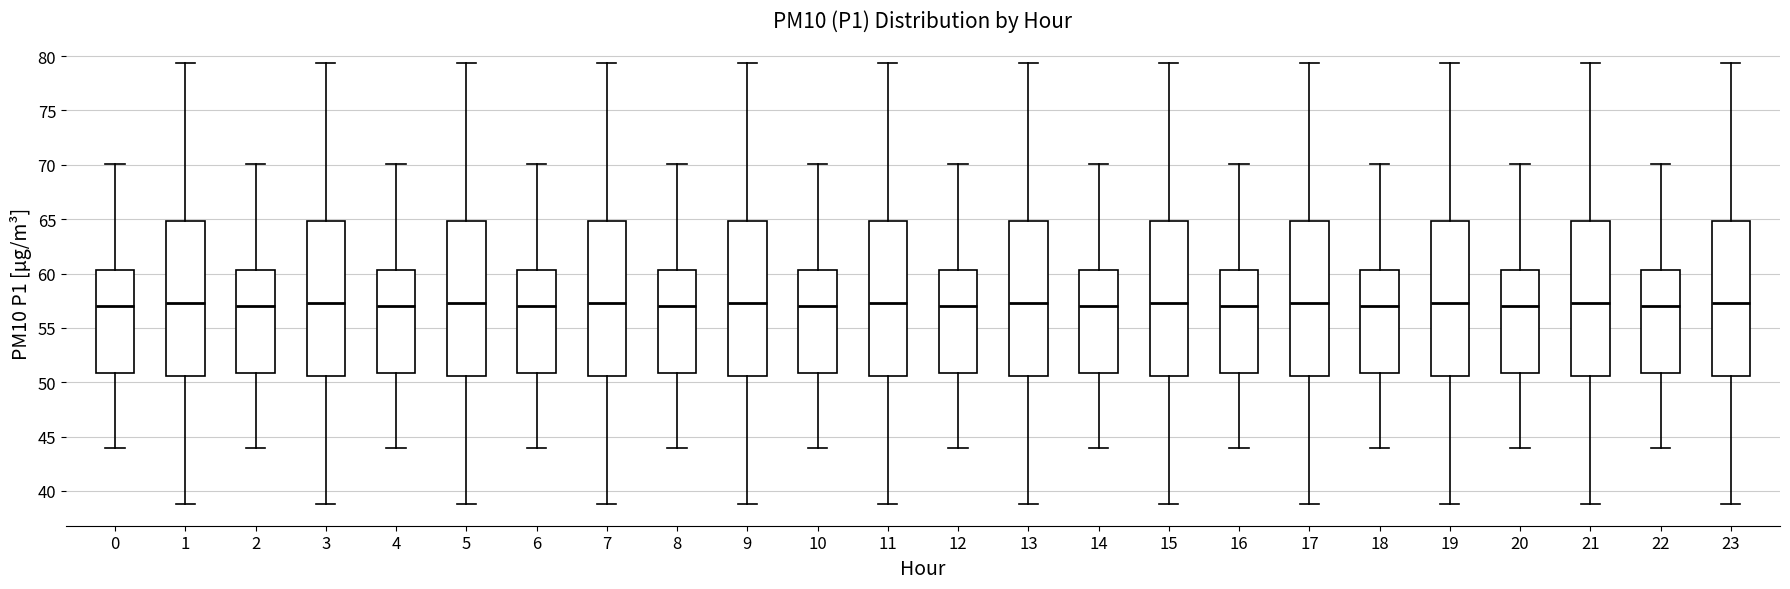

Where does the upper whisker of the box at x = 20 end on the y-axis? The values are not printed on the chart, so give them approximately, as read against the axis.

70.0